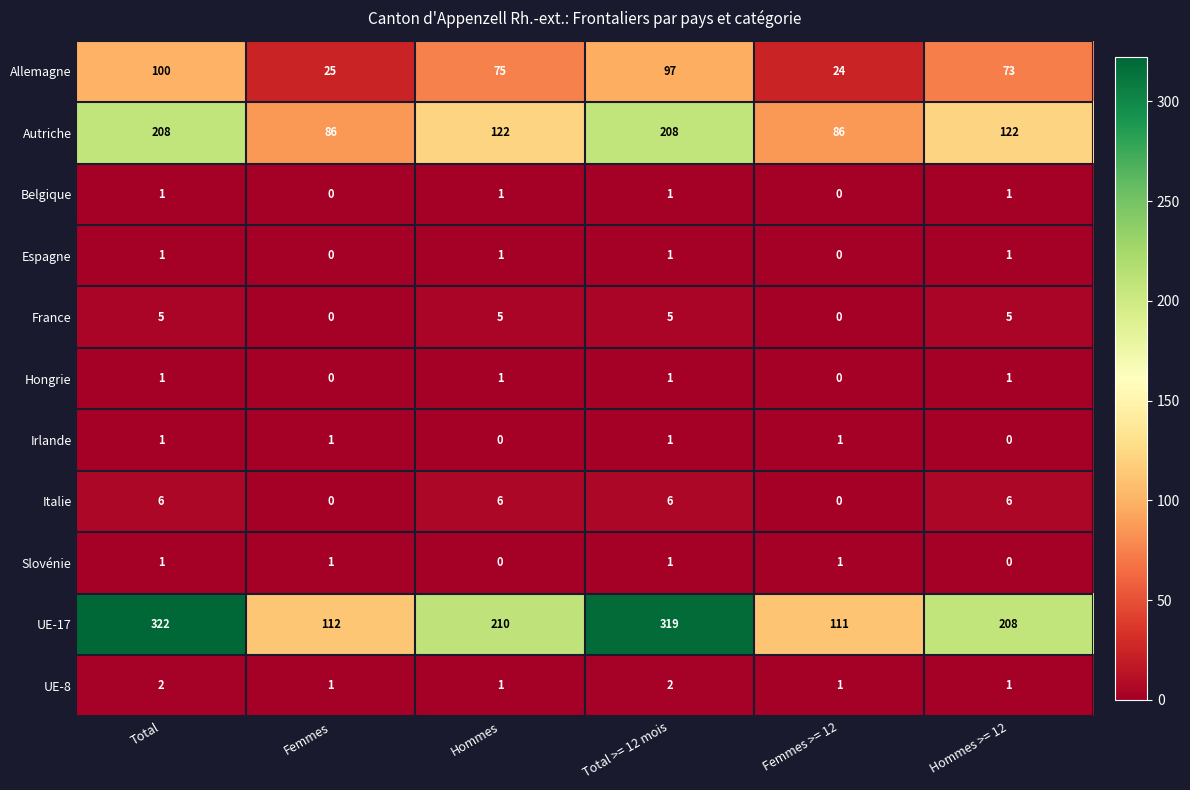

At which category does the chart reach its peak across all series?

Total